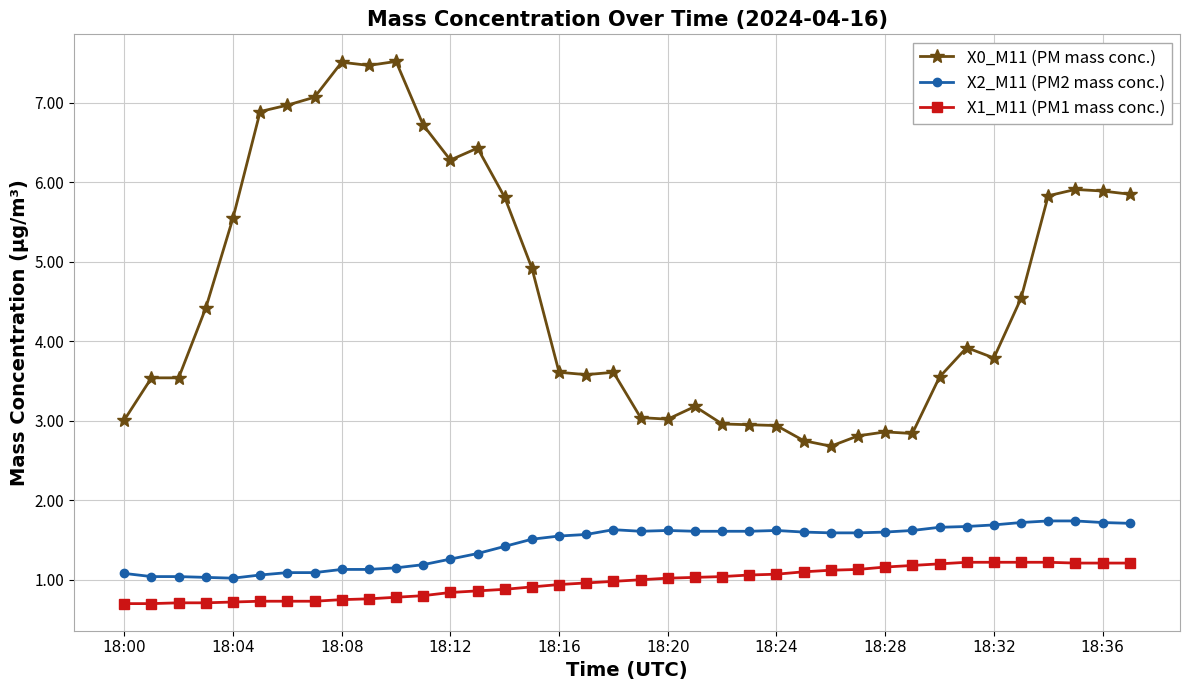

What is the maximum value shown in the chart?

7.5